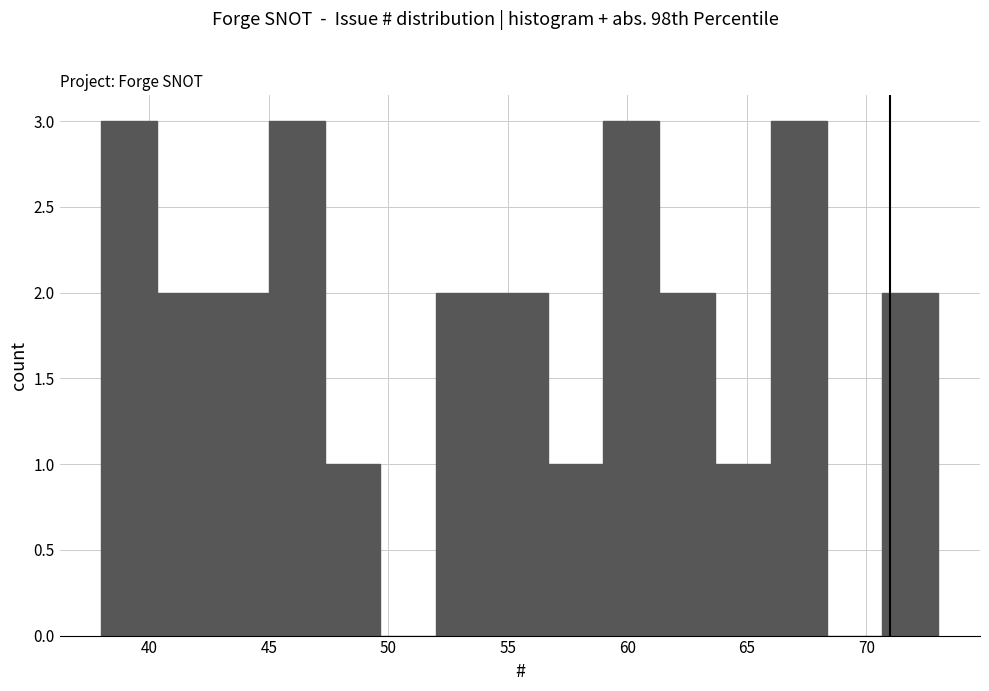

What is the height of the bar covering 59.0 to 61.5 on the x-axis? Neither the bar edges nor the heights are printed on the chart, so give them approximately, as read against the axes.

3